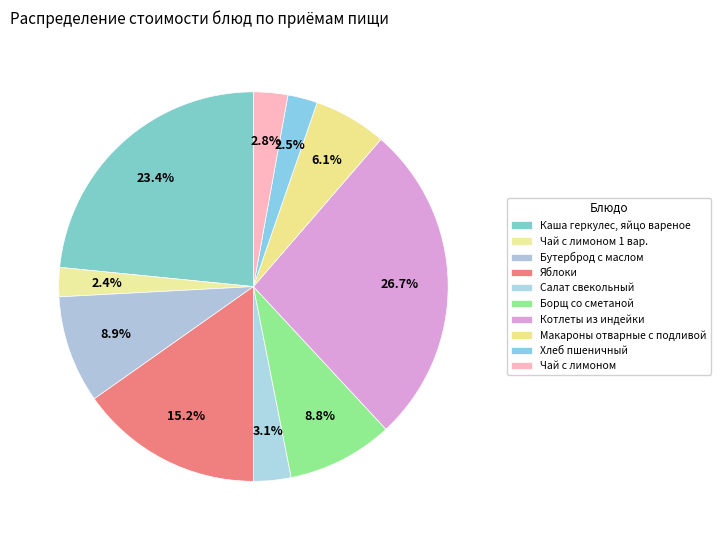

To the nearest percent, what is the average slice percentage?

10%